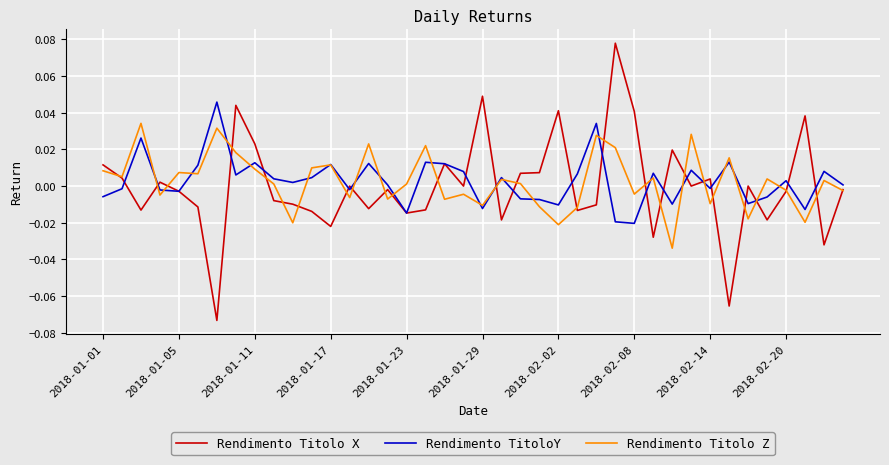

List the series in order of their peak value, lowest first.

Rendimento Titolo Z, Rendimento TitoloY, Rendimento Titolo X